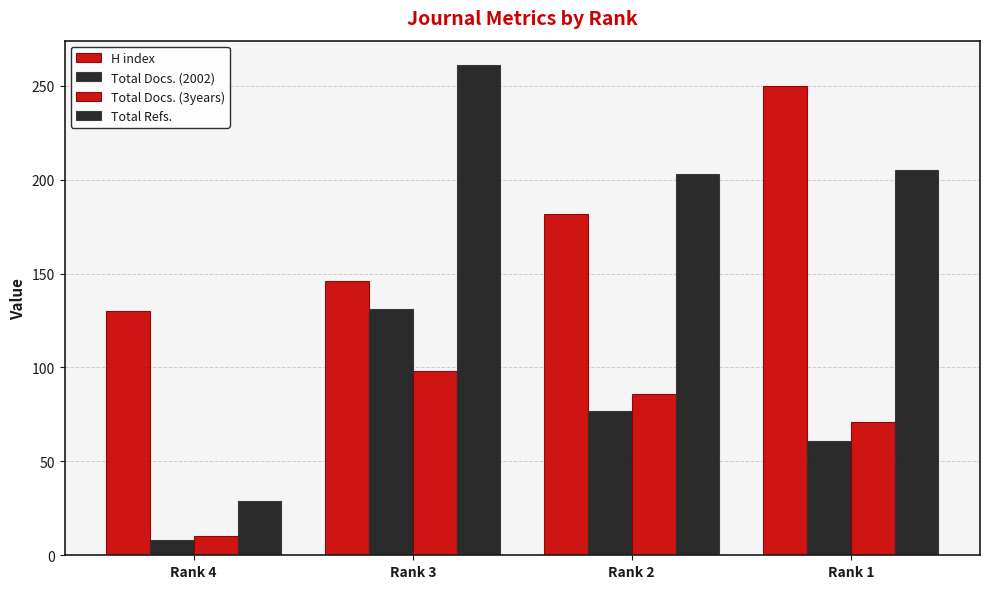

How many bars are there in total?

16